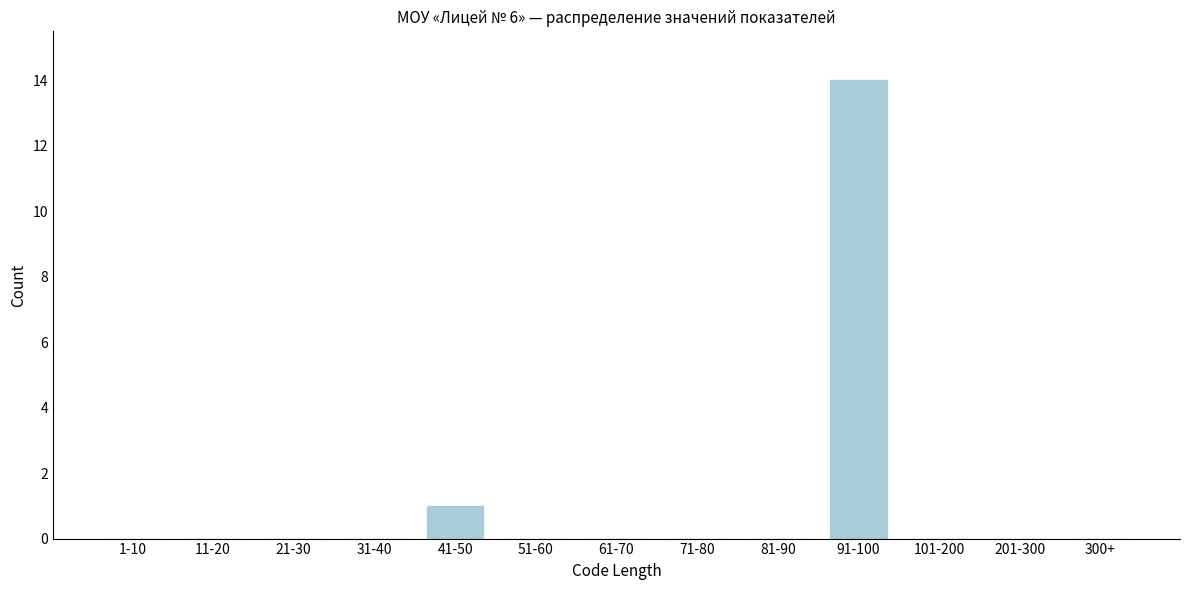

Reading left to right, list all the values displayed in this chart.

1-10=0	11-20=0	21-30=0	31-40=0	41-50=1	51-60=0	61-70=0	71-80=0	81-90=0	91-100=14	101-200=0	201-300=0	300+=0